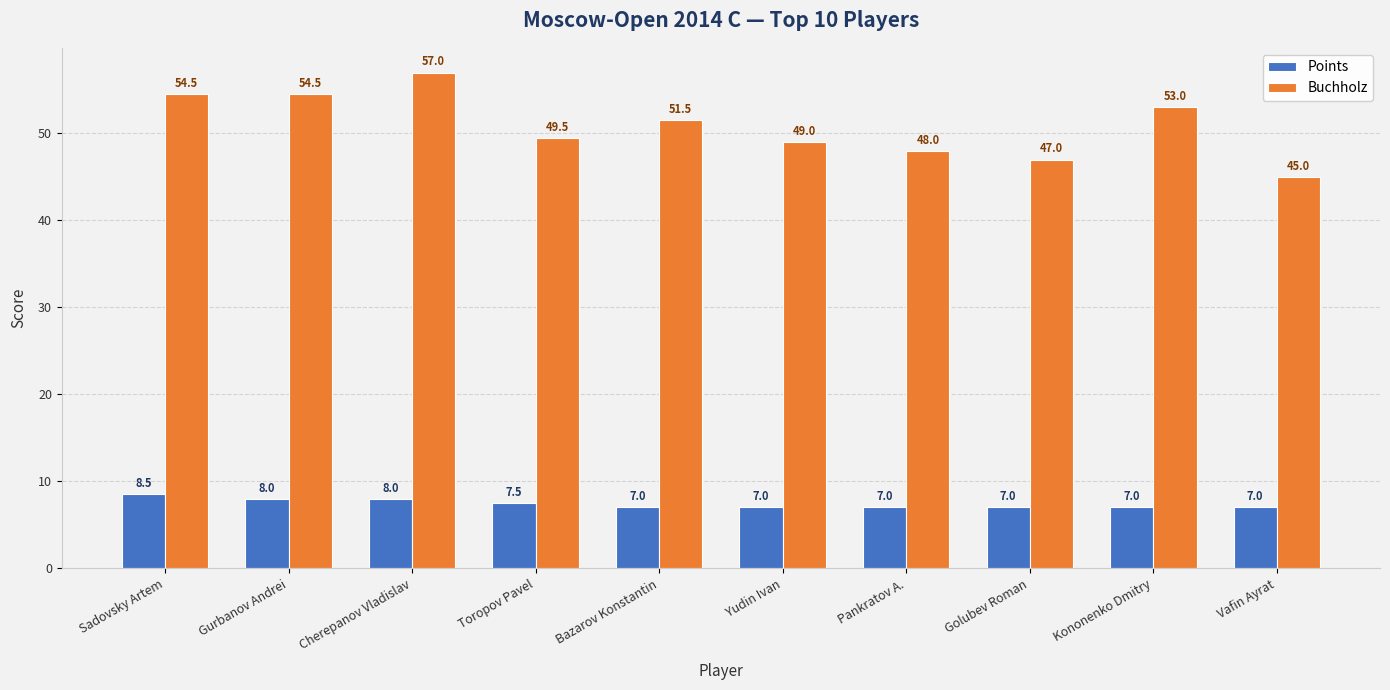

Reading left to right, extract all data points from this chart.

Points: 8.5	8.0	8.0	7.5	7.0	7.0	7.0	7.0	7.0	7.0
Buchholz: 54.5	54.5	57.0	49.5	51.5	49.0	48.0	47.0	53.0	45.0